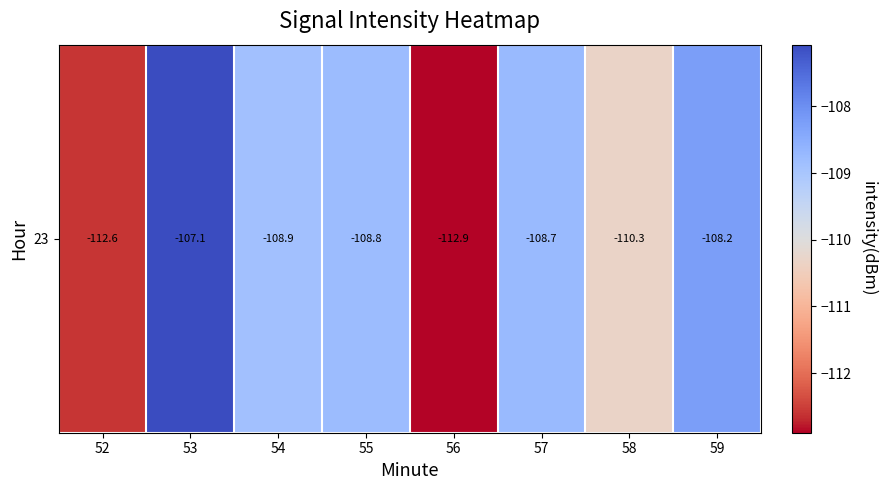

What is the difference between the maximum and minimum values?

5.8